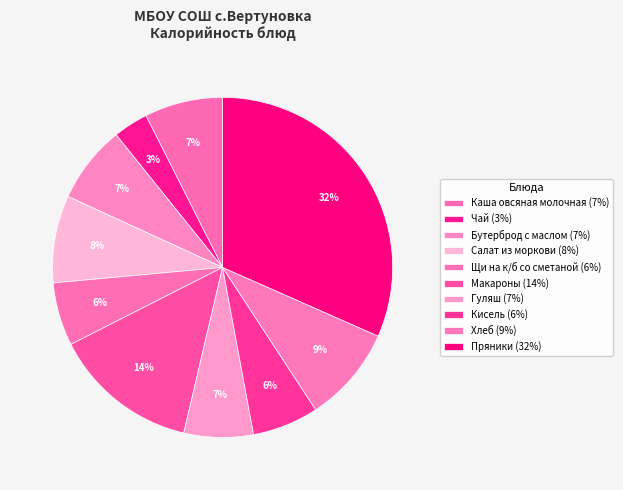

Is the sum of Гуляш and Хлеб greater than half?

No